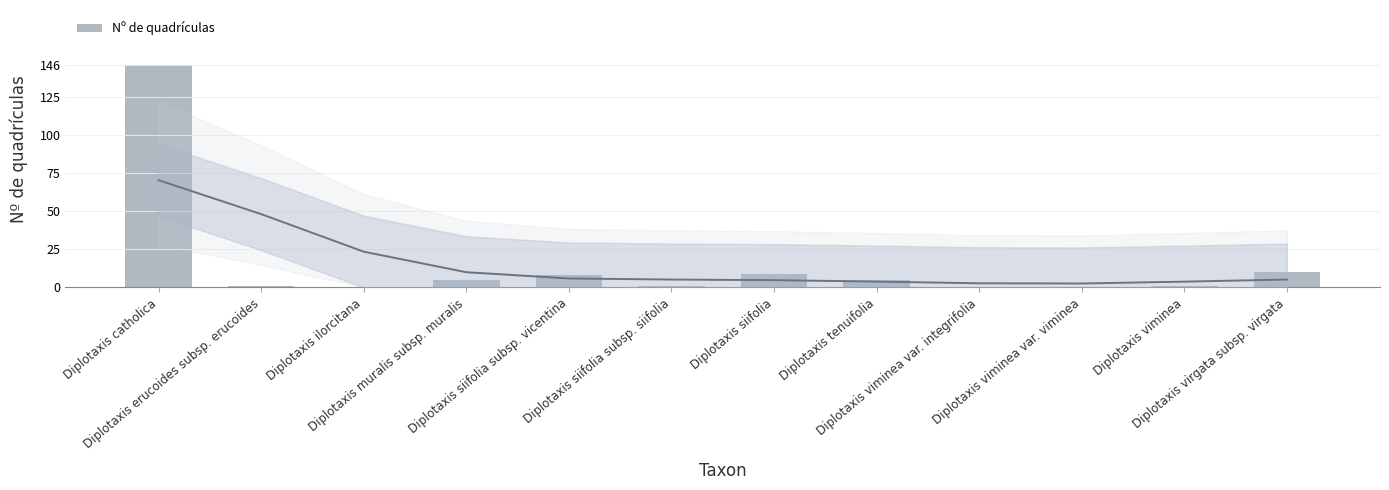

What is the sum of all values?

186